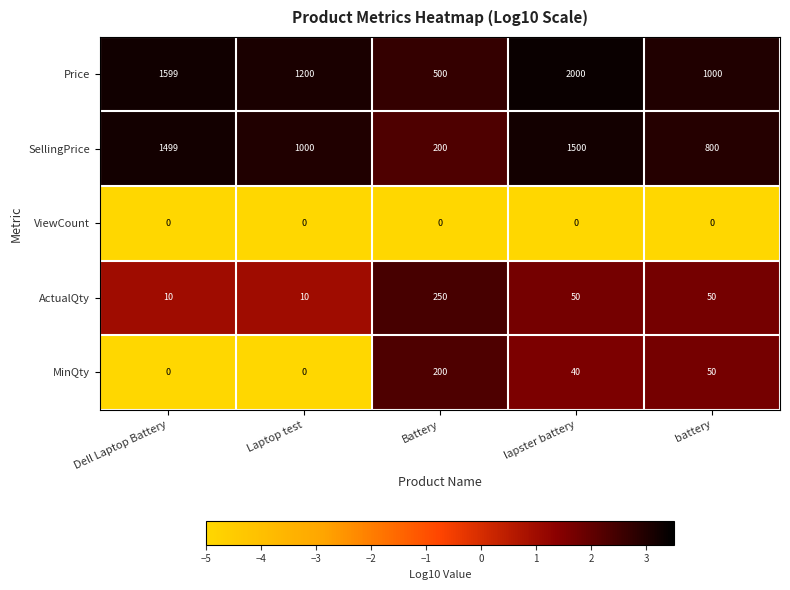

How many distinct data groups are displayed?

5